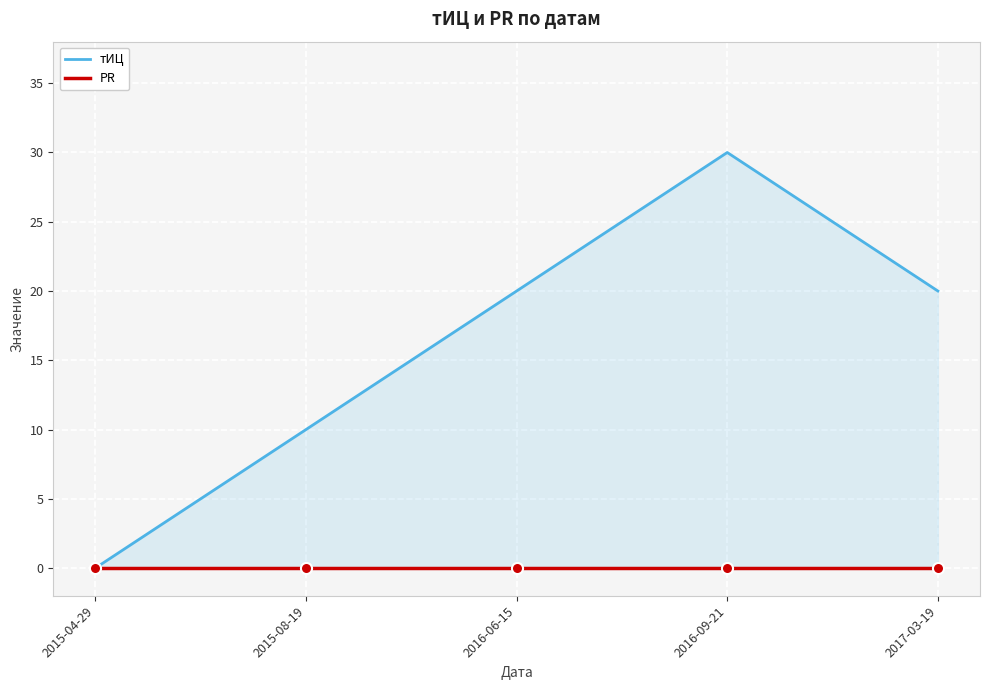

What position from the left is 2017-03-19?

5